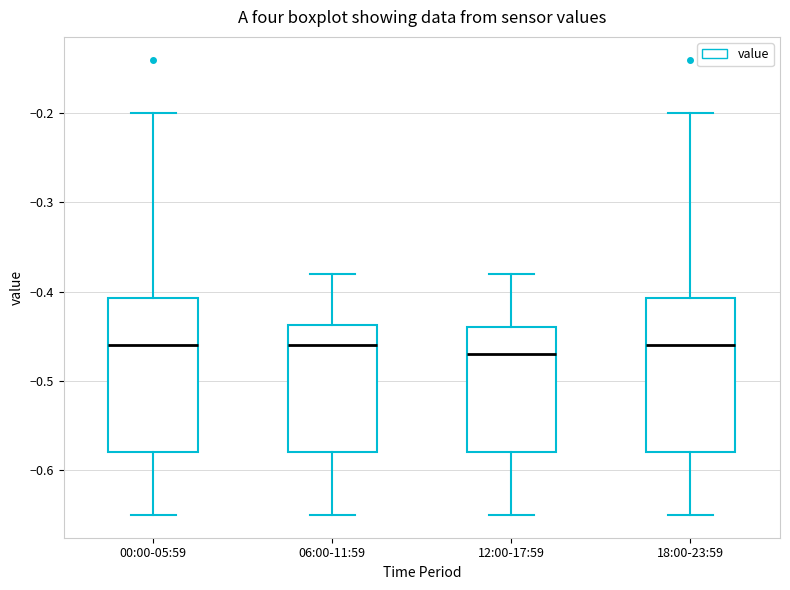

Reading left to right, transcribe this box plot: for each box, give where its median line is, the range the box spans, and where its two whiskers end, as read against the y-axis. The values are not printed on the chart, so give them approximately, as read against the axis.

00:00-05:59: median -0.46, box -0.58 to -0.41, whiskers -0.65 to -0.20
06:00-11:59: median -0.46, box -0.58 to -0.44, whiskers -0.65 to -0.38
12:00-17:59: median -0.47, box -0.58 to -0.44, whiskers -0.65 to -0.38
18:00-23:59: median -0.46, box -0.58 to -0.41, whiskers -0.65 to -0.20